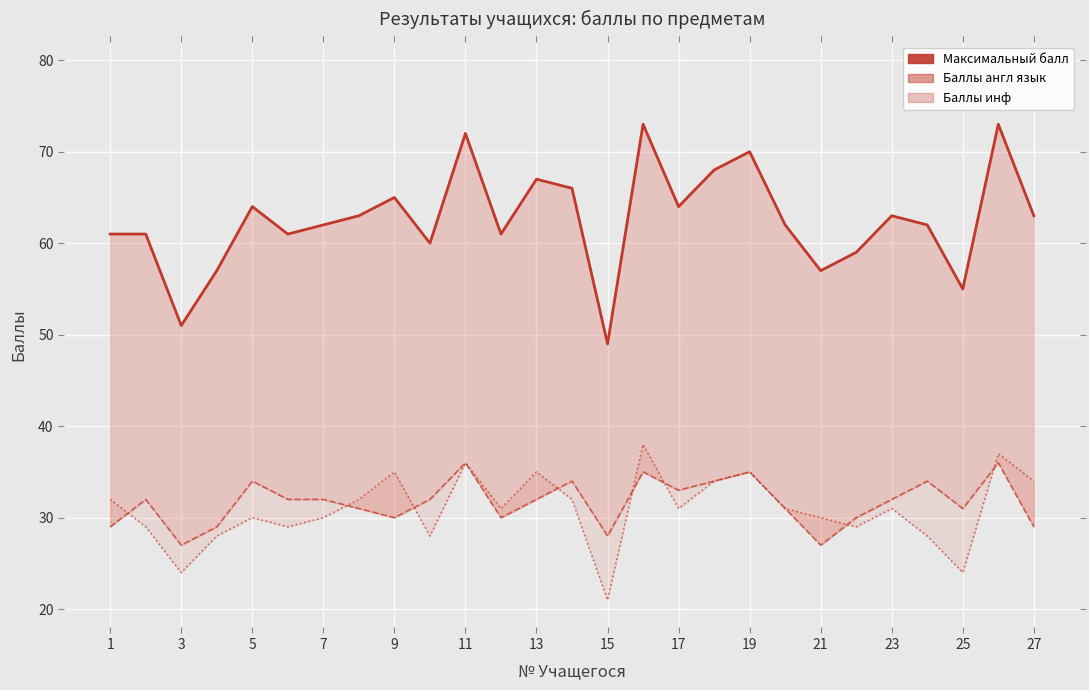

True or false: Баллы инф and Максимальный балл intersect in this chart.

False